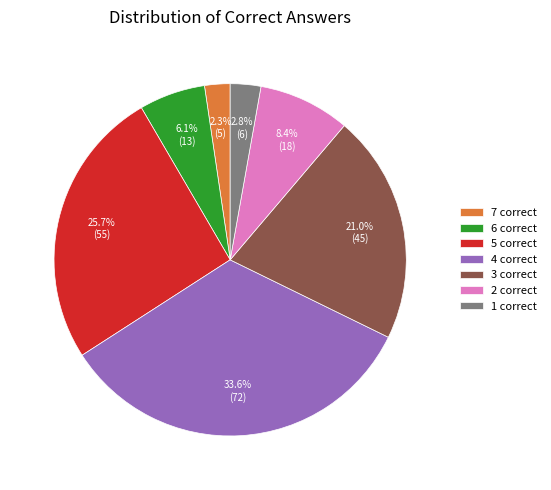

What portion of the pie excludes 7?

97.7%